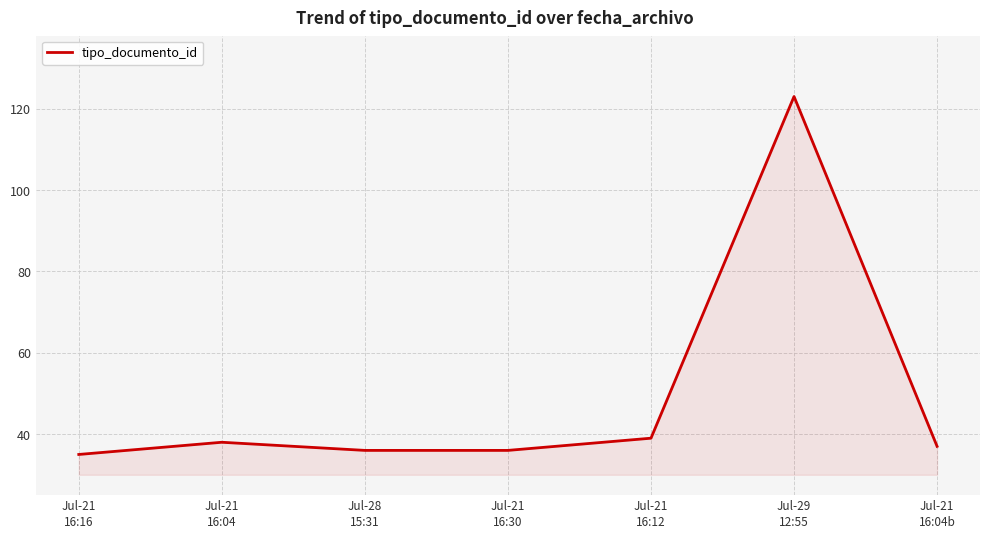

Count the number of categories in the chart.

7